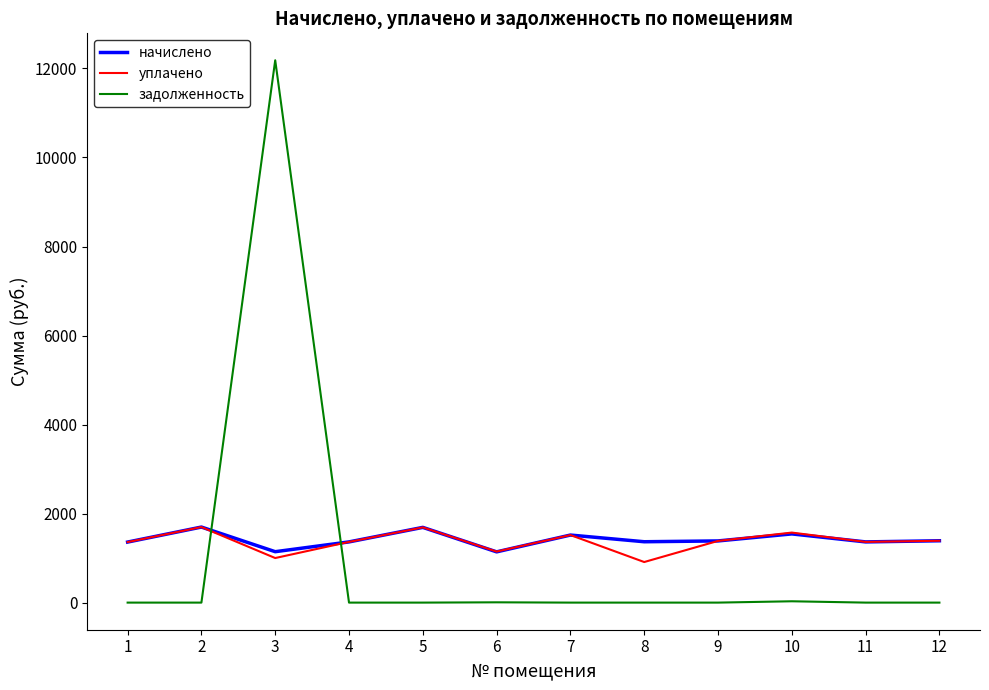

What is the spread (max minus min) of values at 5?

1690.0